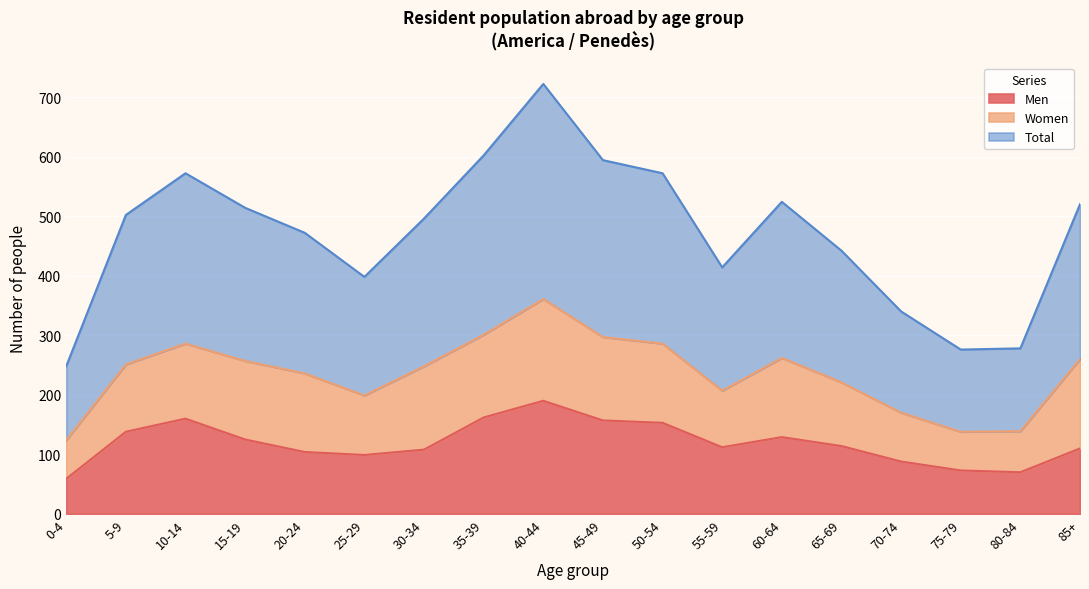

What is the sum of the Men values at 40-44 and 35-39?

352